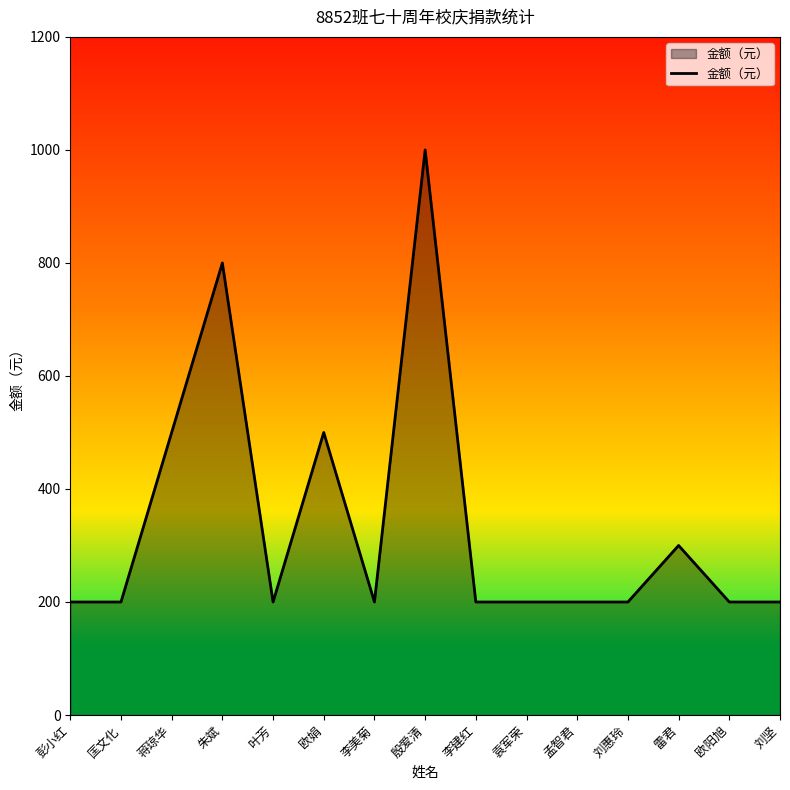

What is the difference between the values at 蒋琼华 and 殷爱清?

500